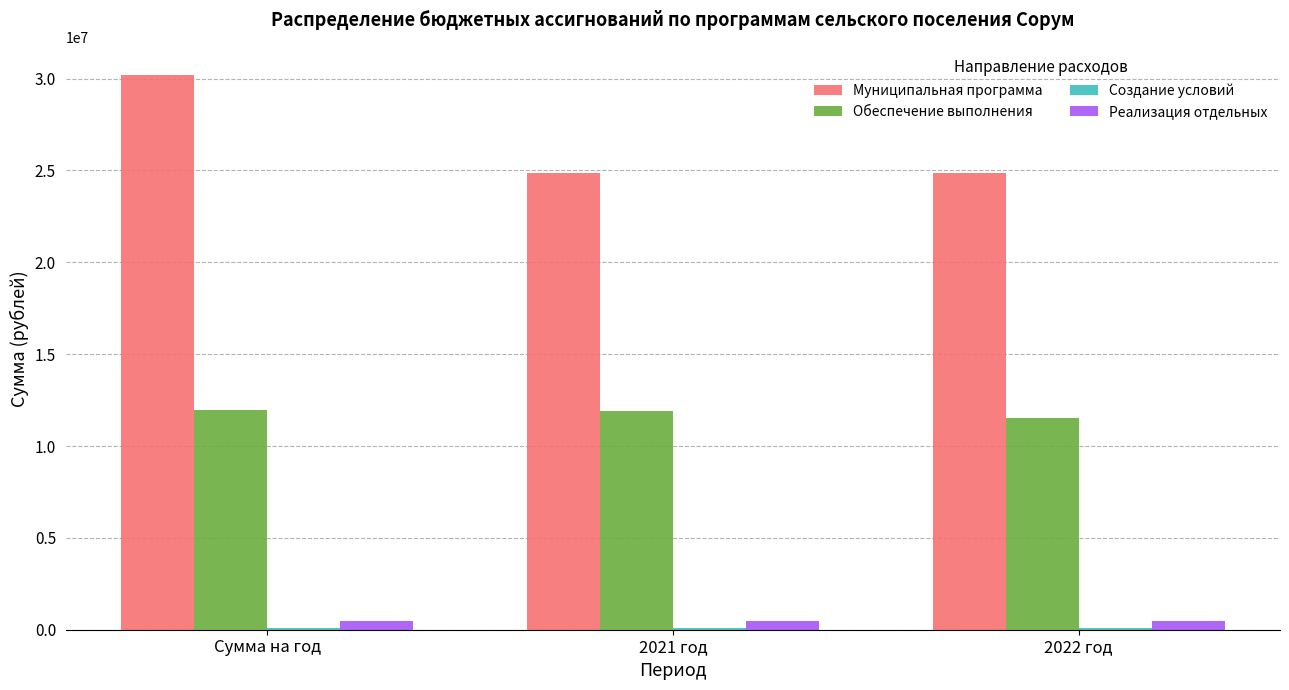

What is the maximum value shown in the chart?

30220887.8